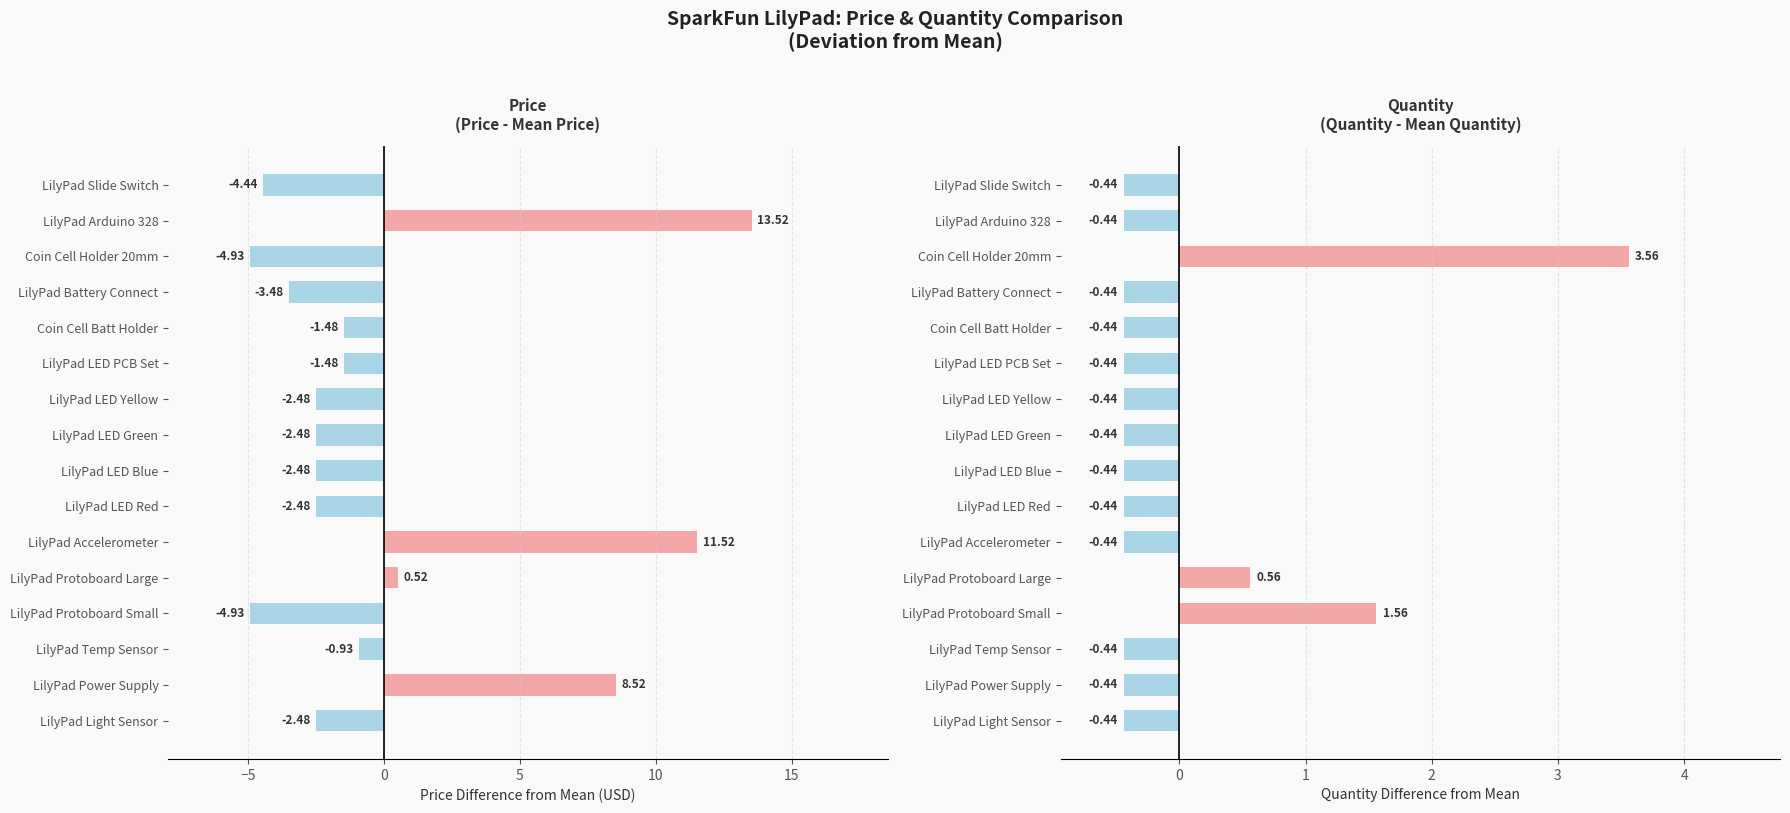

At Coin Cell Batt Holder, list the series in order from smallest to largest.

Price (USD), Quantity